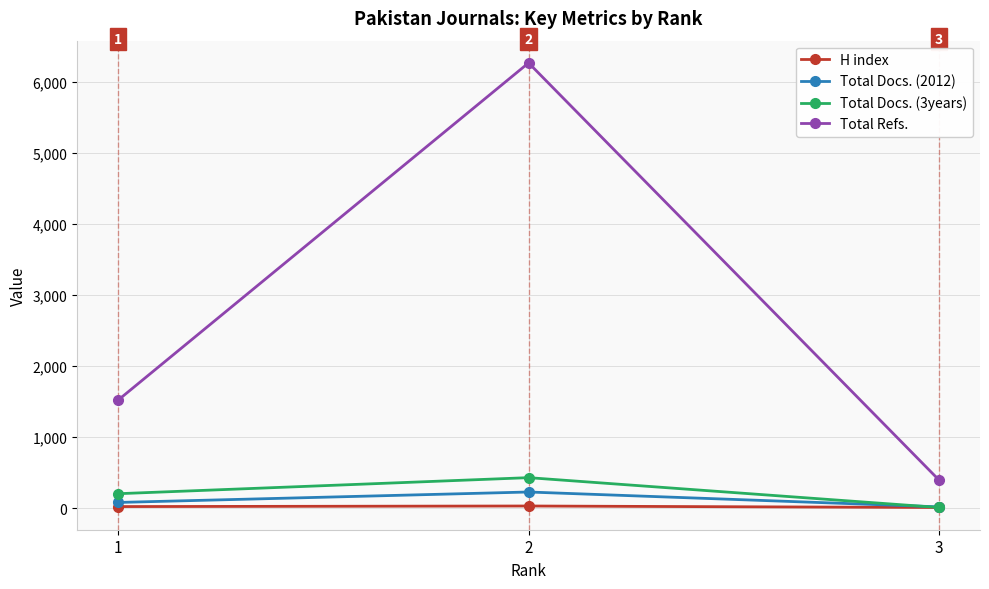

Which series has the largest range (max minus min)?

Total Refs.